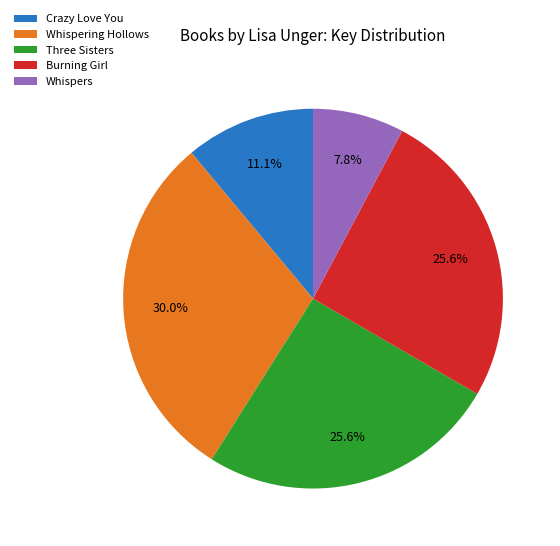

What is the ratio of the value at Whispers to the value at Burning Girl?

0.3